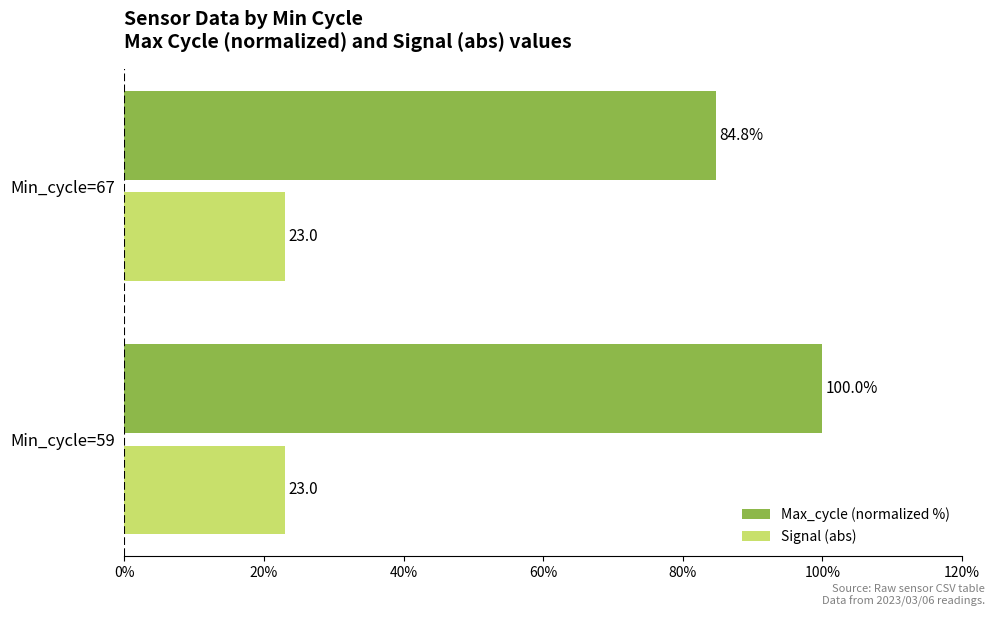

List the series in order of their overall mean, lowest first.

Signal (abs), Max_cycle (normalized %)